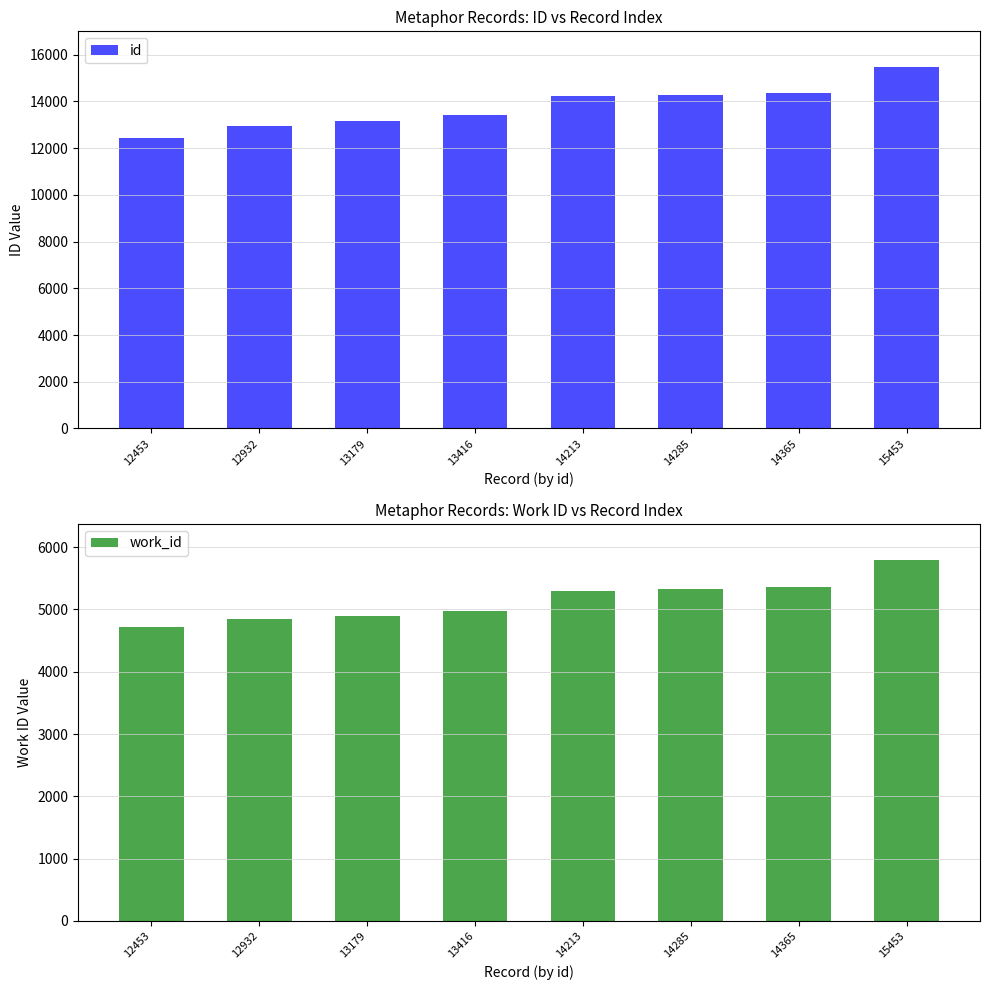

At how many categories does at least one series exceed 8600?

8